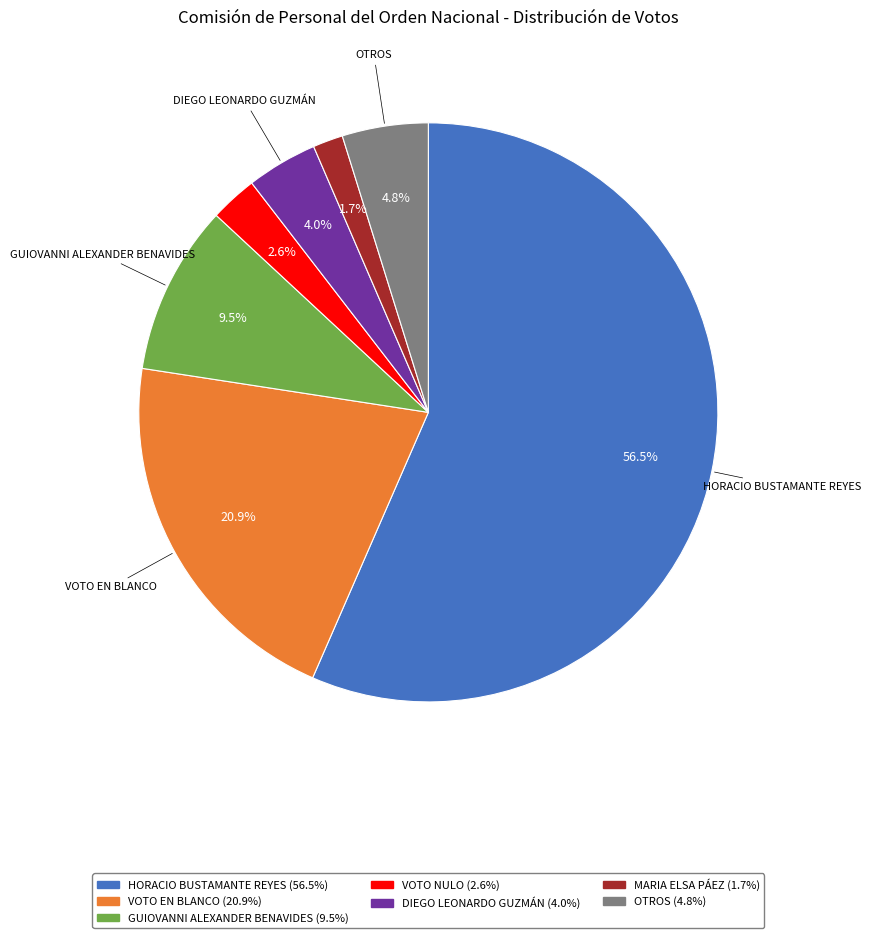

Does any single category account for the majority?

Yes